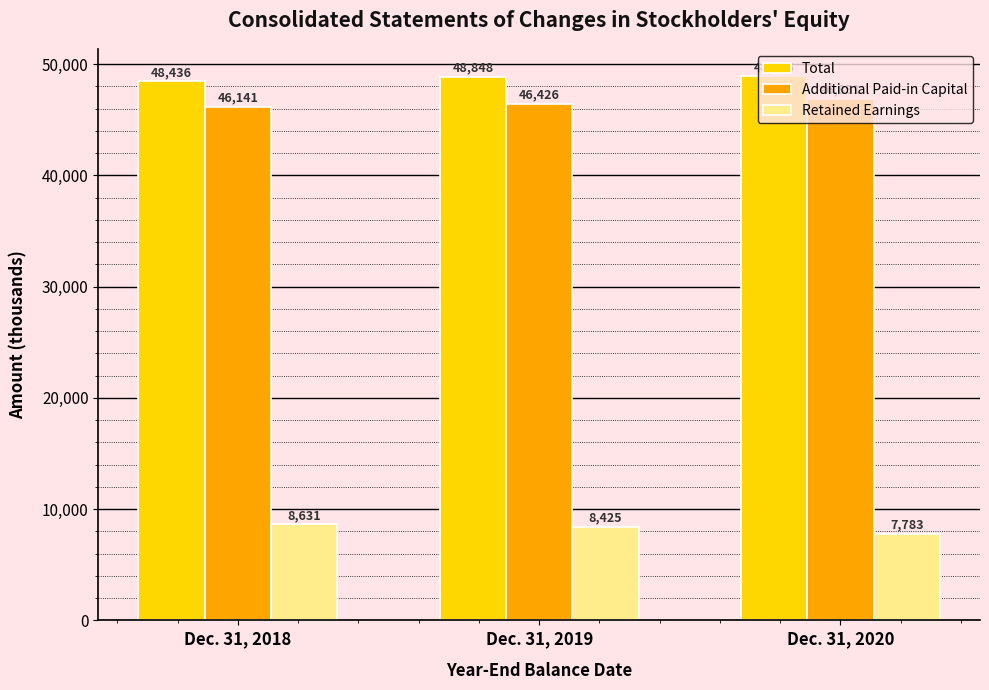

What is the average value of the Total series?

48723